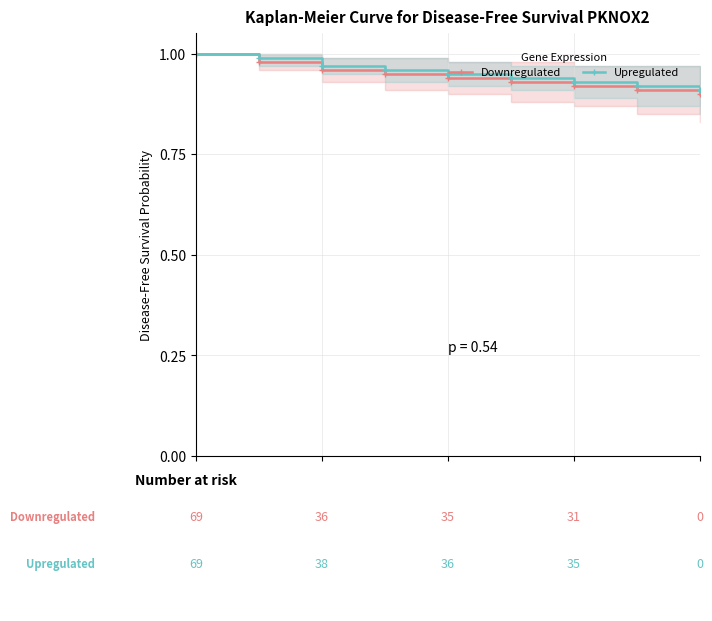

How many distinct data groups are displayed?

2